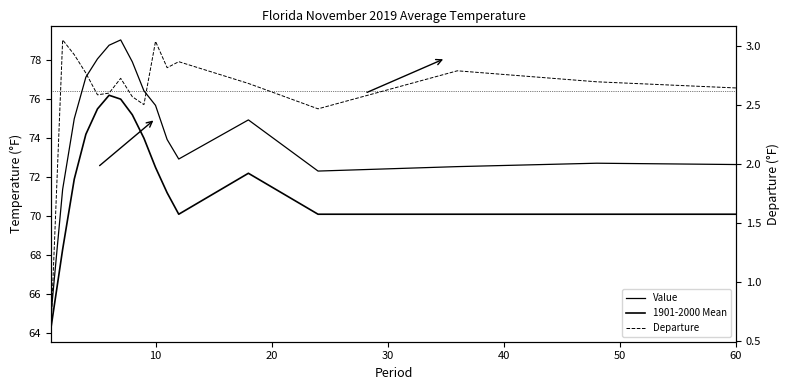

In 1901-2000 Mean, how many points are higher than both neighbors (excluding endpoints)?

2